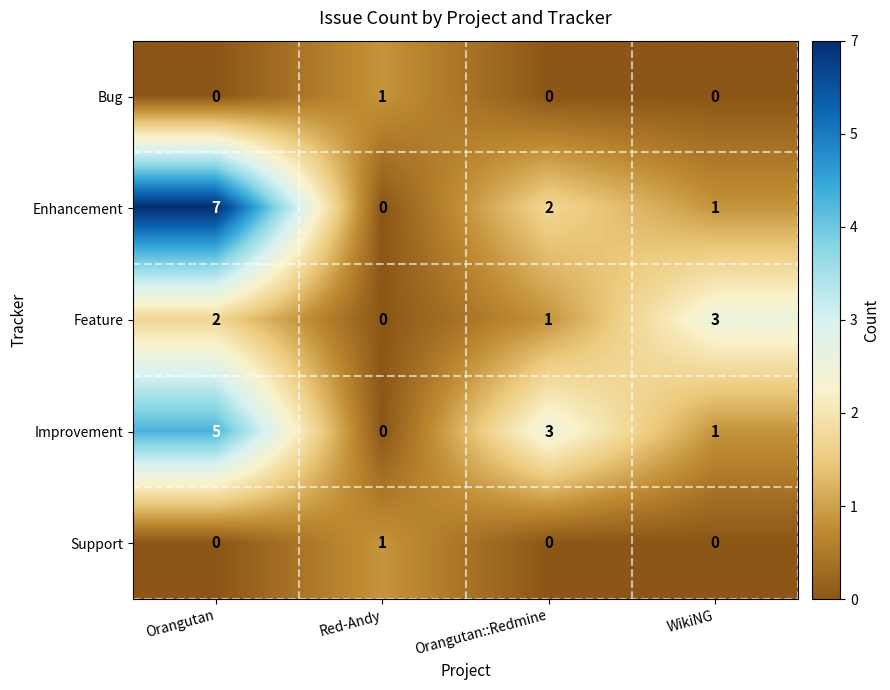

The value of Feature at WikiNG is 3. True or false?

True